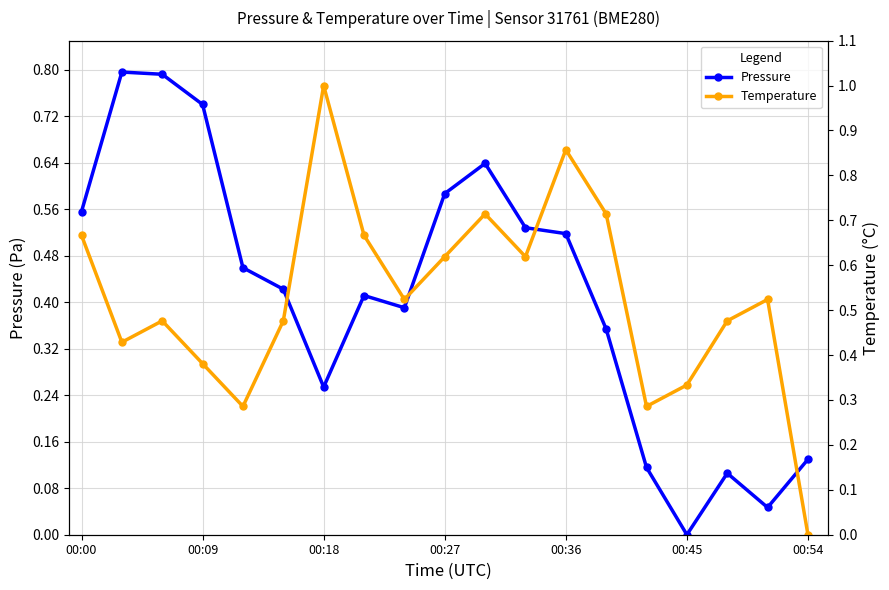

How many intersections are there between Pressure and Temperature?

3